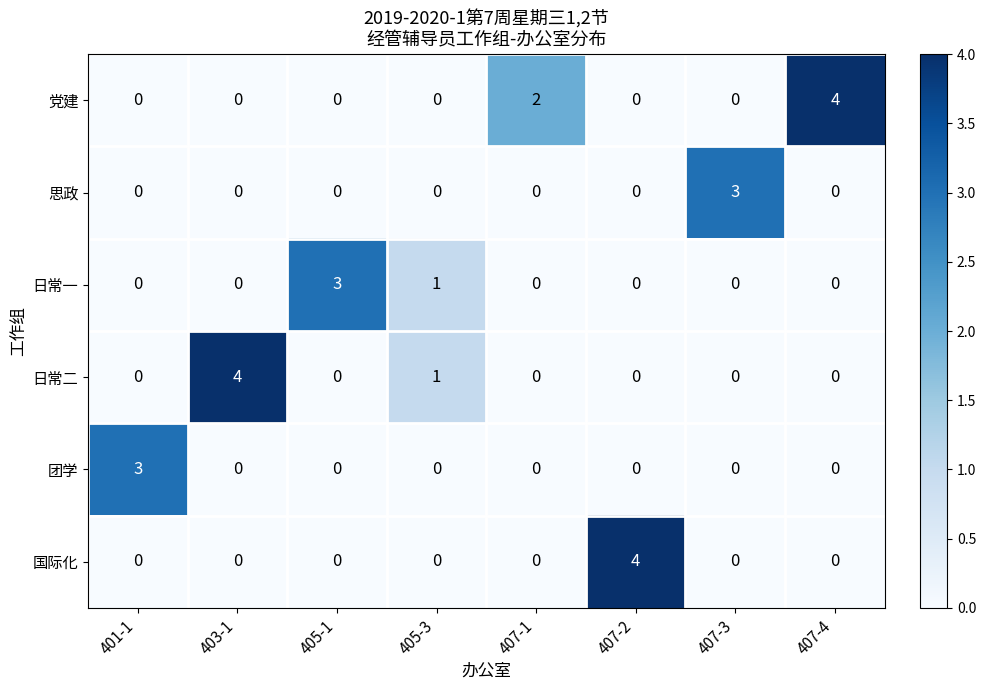

Which series changed the most between 401-1 and 405-3?

团学